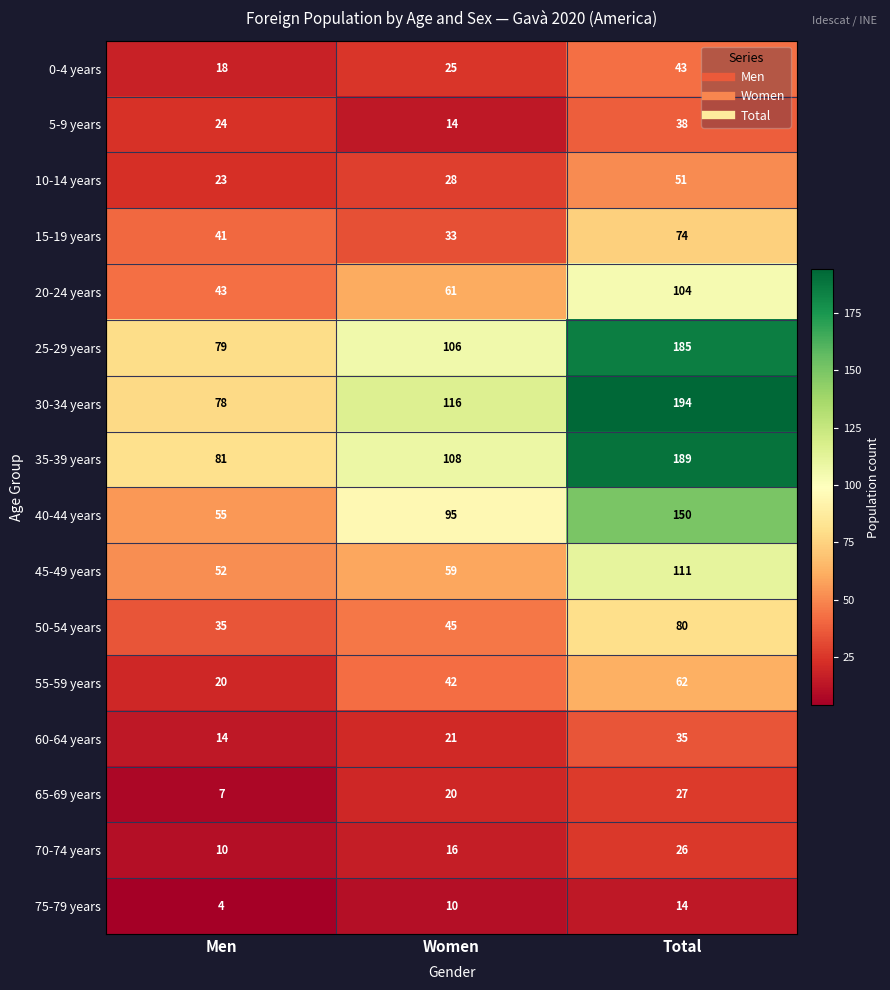

What is the sum of all 65-69 years values?

54